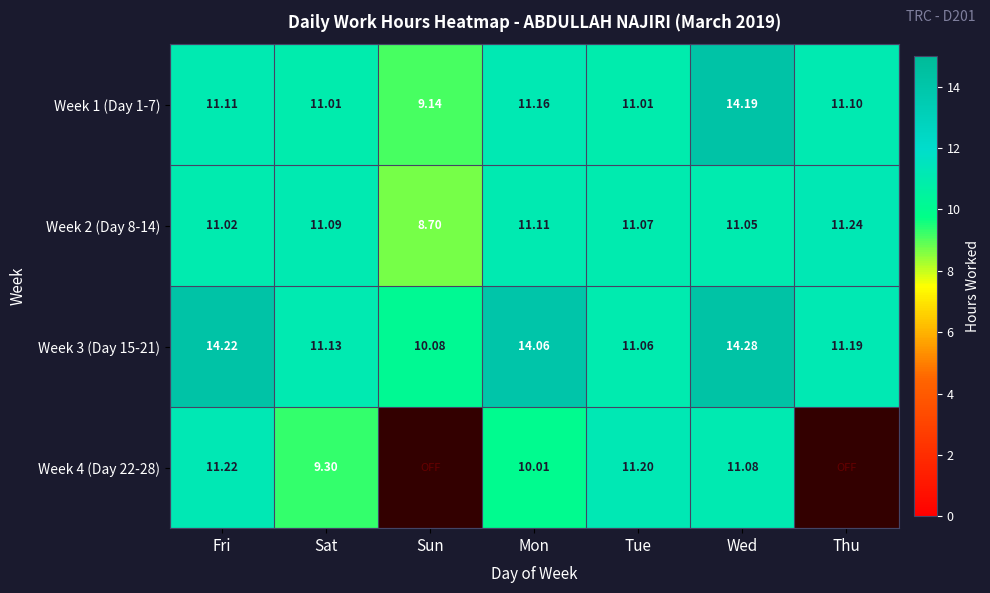

Which category has the highest value in the Week 1 (Day 1-7) series?

Wed